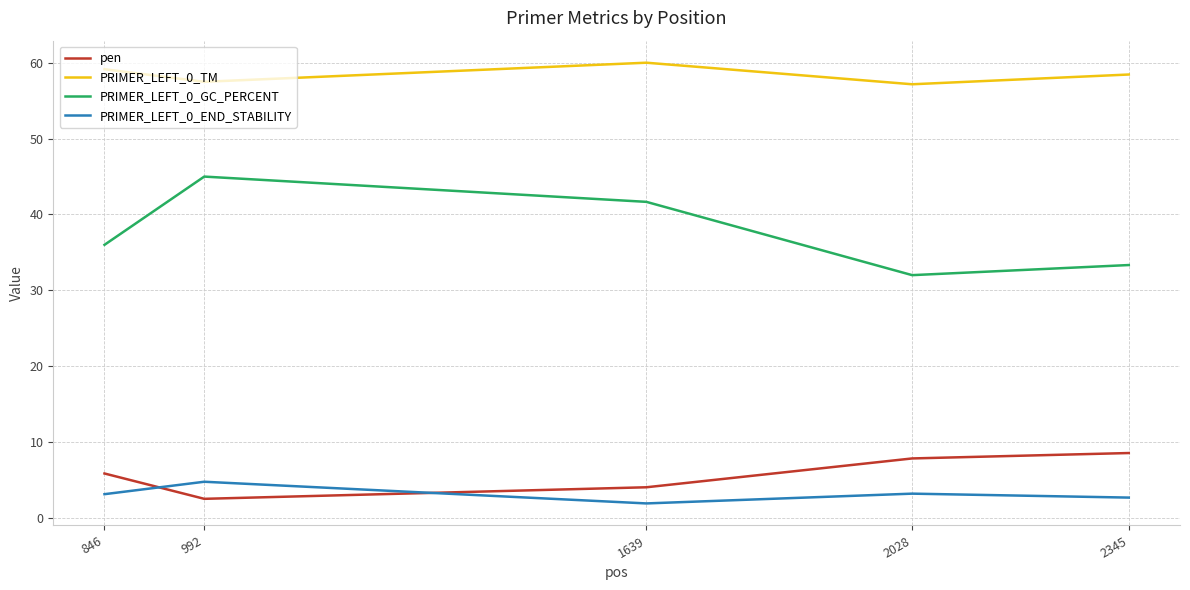

After their last crossing, which series has the higher values: PRIMER_LEFT_0_END_STABILITY or pen?

pen